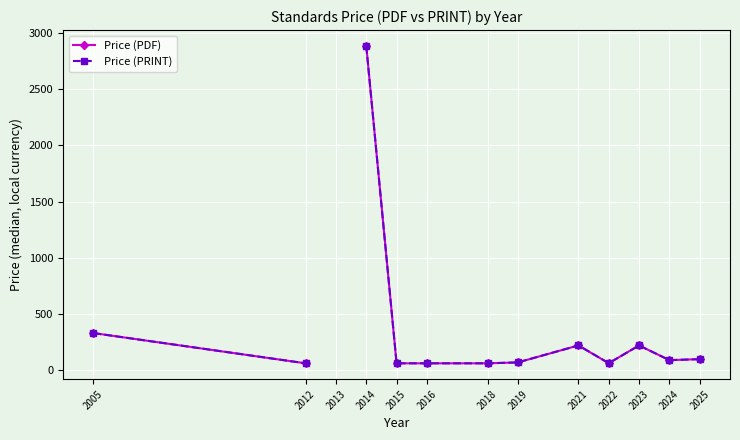

List the labels in order of Price (PRINT) value, smallest first.

2015, 2016, 2018, 2012, 2013, 2022, 2019, 2024, 2025, 2021, 2023, 2014, 2005